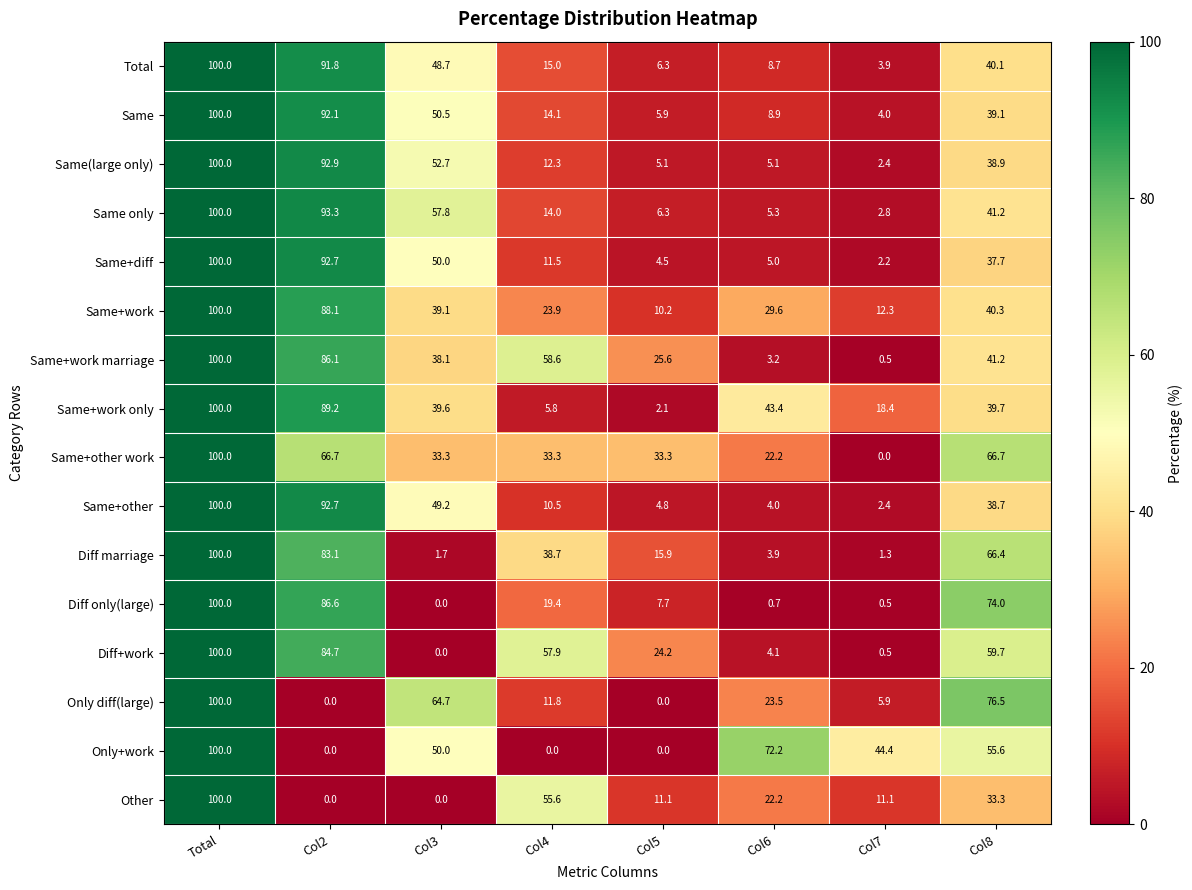

Which category has the highest value in the Total series?

Total